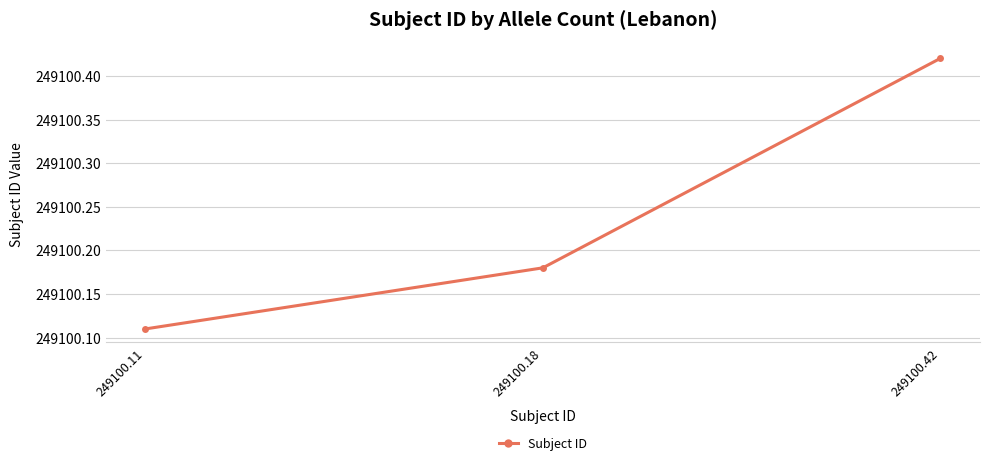

Is it true that the value at 249100.42 is 155048.8?

False